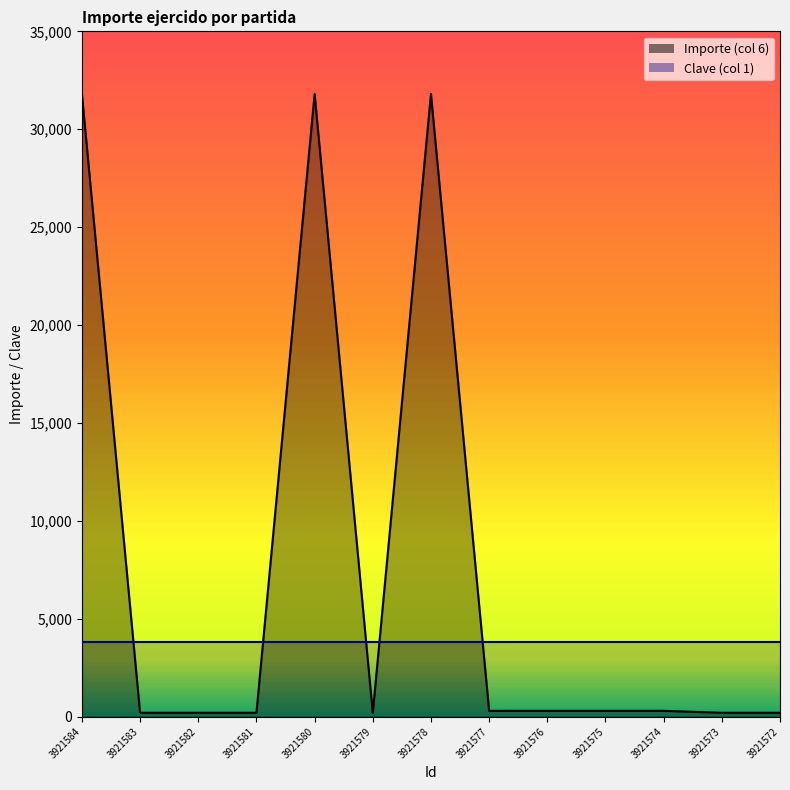

Reading left to right, what are all the values shown in this chart?

31800	200	200	200	31800	200	31800	300	300	300	300	200	200